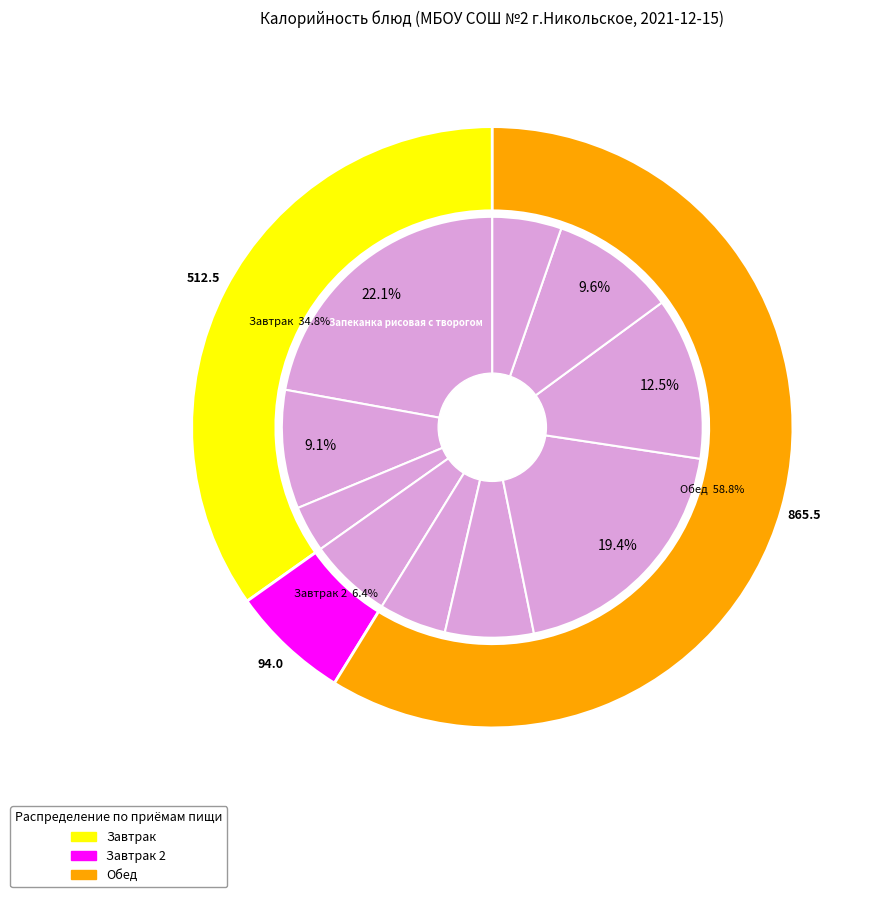

Count the number of slices in the pie.

10